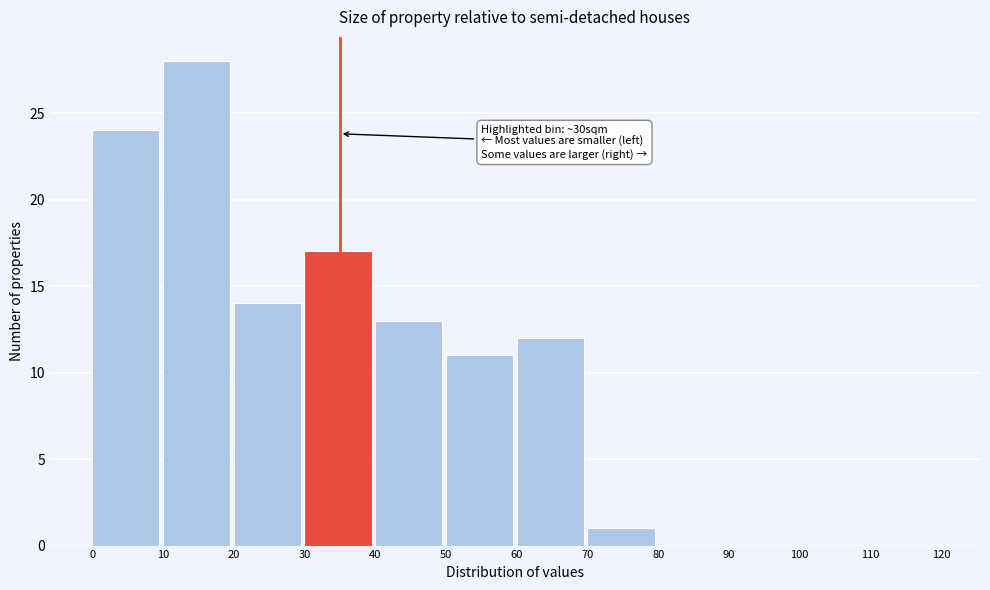

Over which range of the x-axis is the bar tallest?

10 to 20